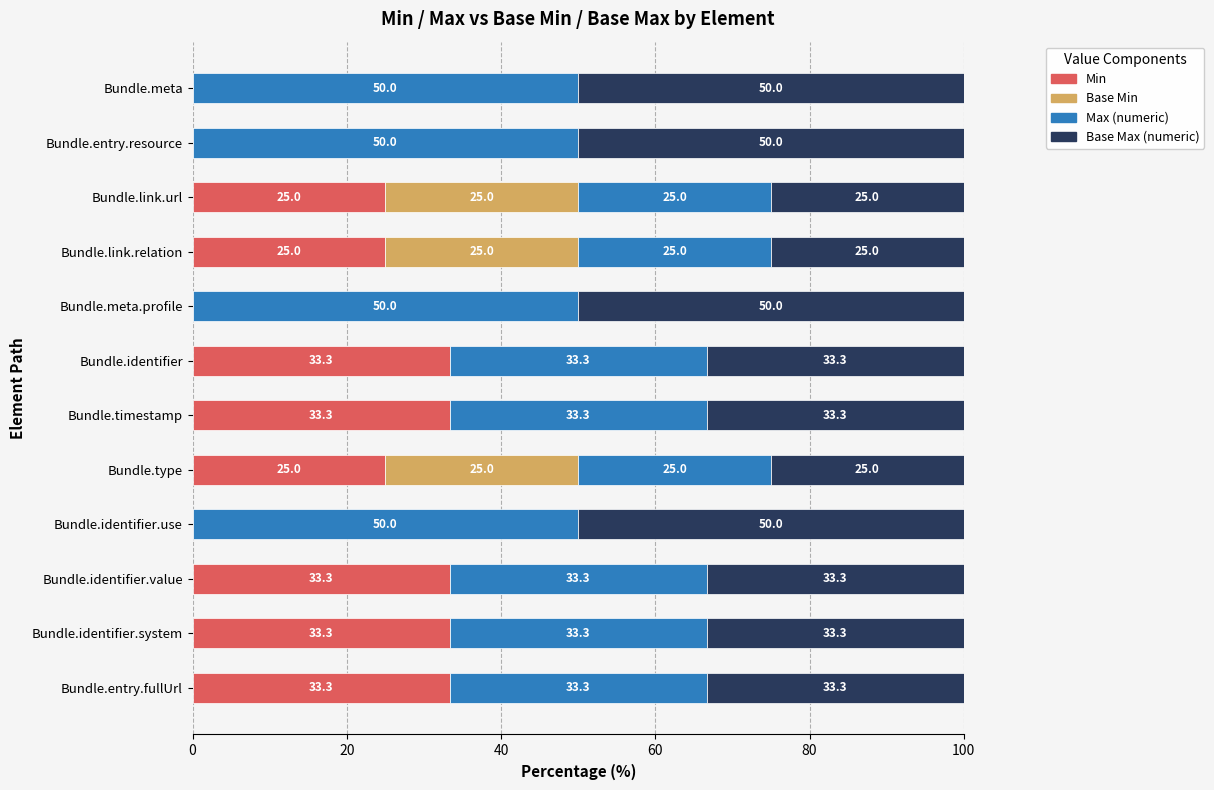

How many values in Min are above zero?

8